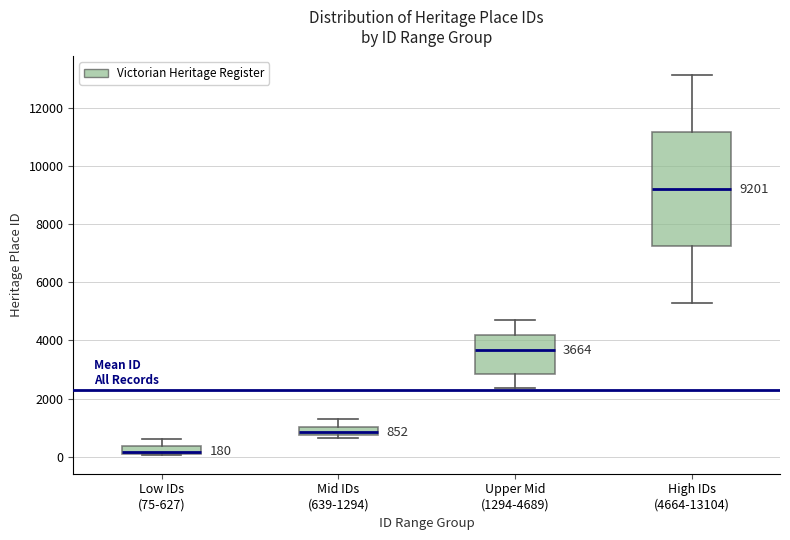

Comparing the boxes themselves (not the whiskers), which one is the tallest?

High IDs (4664-13104)